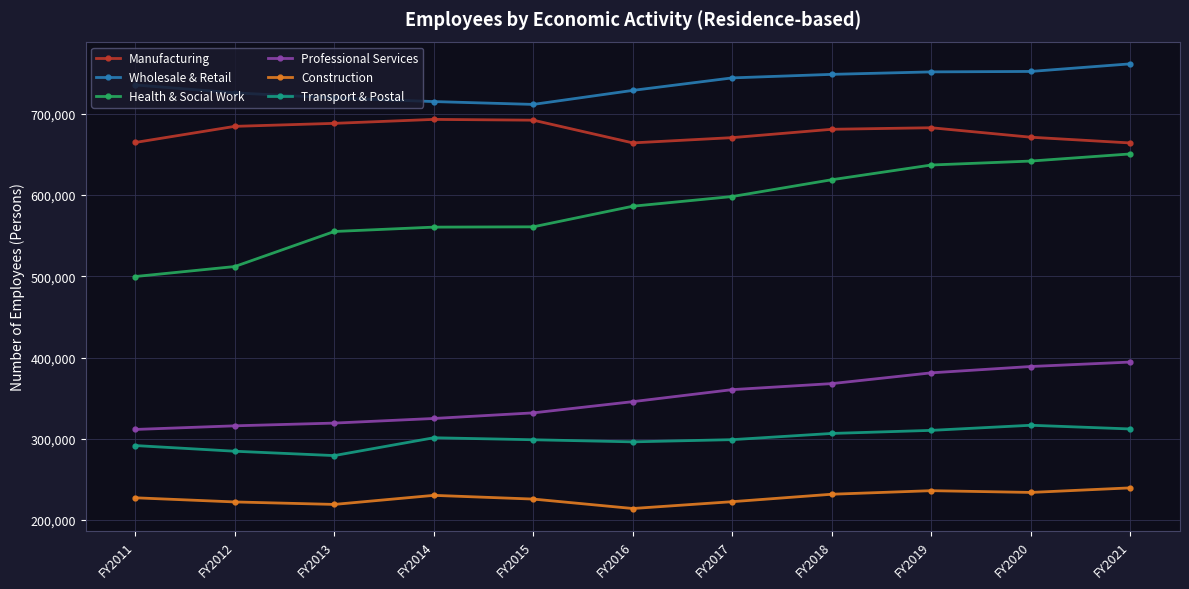

The Wholesale & Retail series shows 246406 at FY2011. True or false?

False